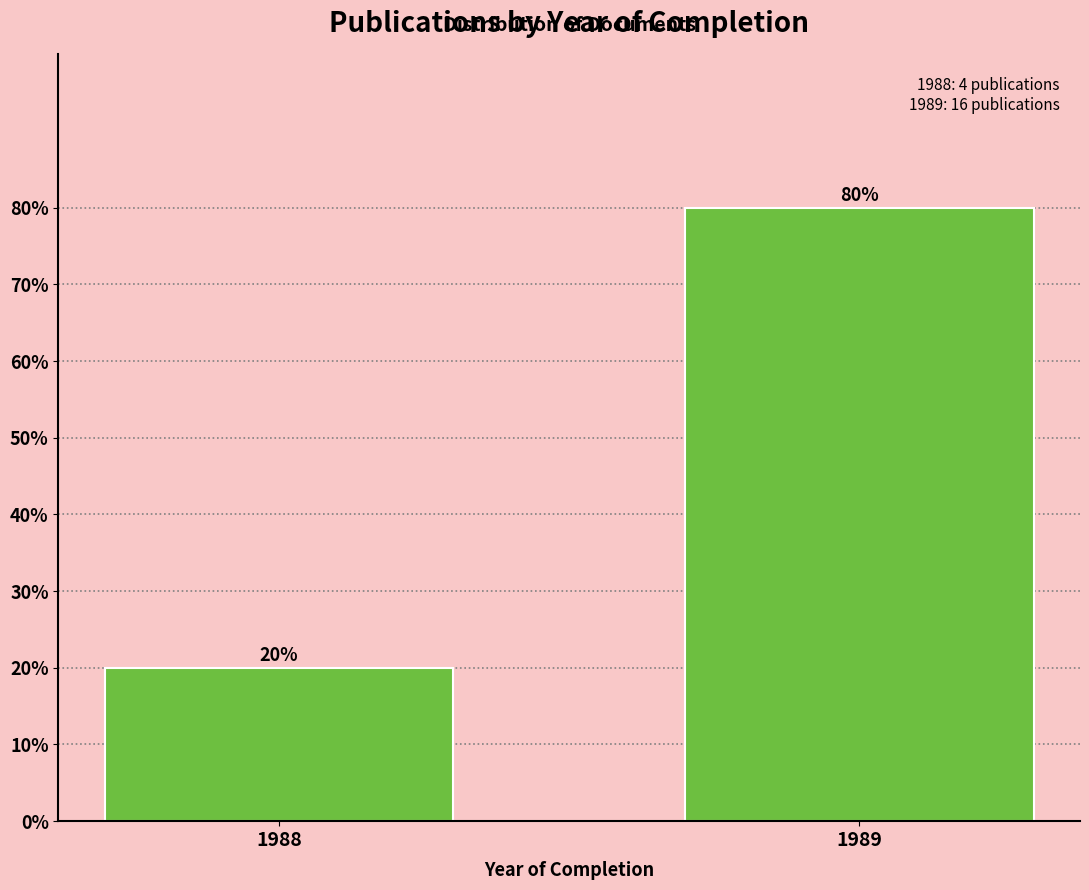

Reading left to right, list all the values displayed in this chart.

20	80